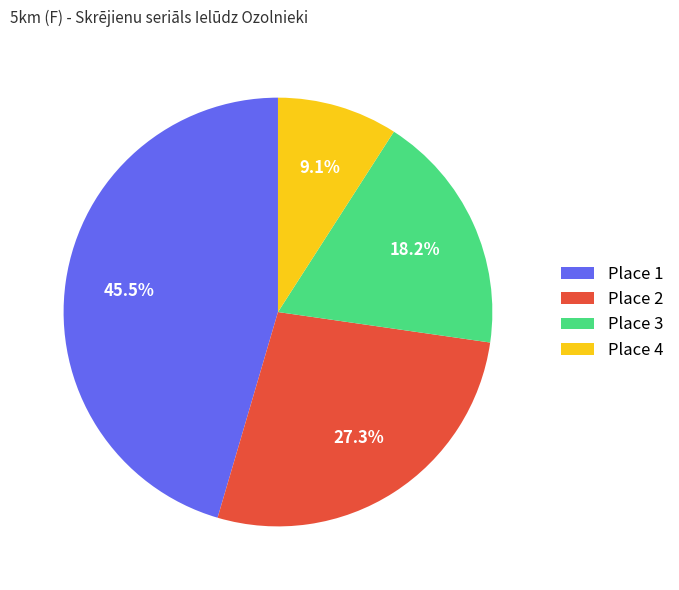

To the nearest percent, what percentage of the pie is Place 4?

9%